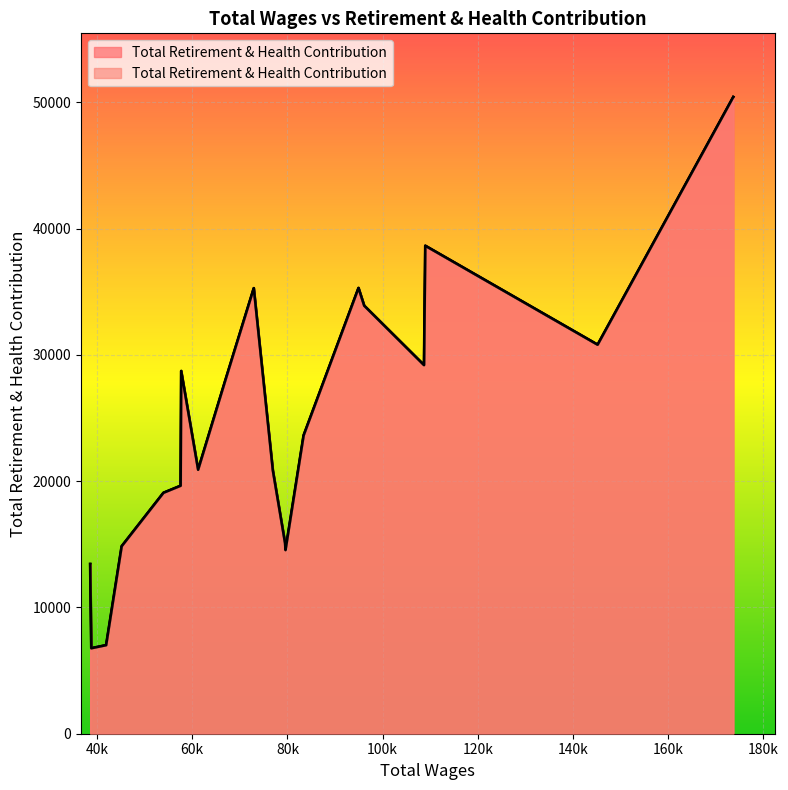

What is the change in value from 83395 to 66889?

+4290